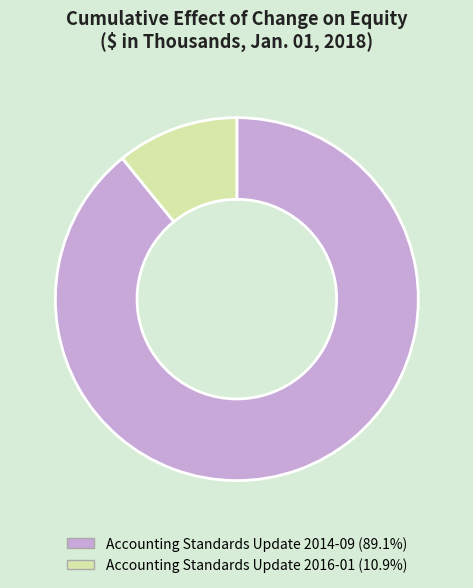

Do Accounting Standards Update 2016-01 and Accounting Standards Update 2014-09 together represent more than half of the pie?

Yes